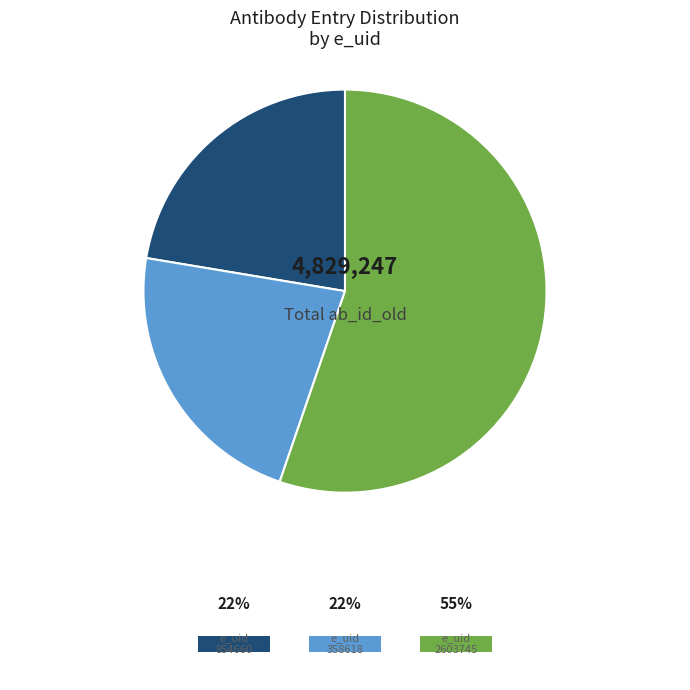

How many slices are in this pie chart?

3